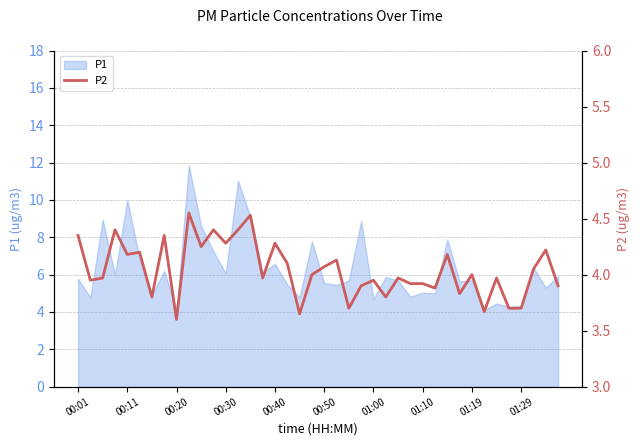

What is the difference between the maximum and minimum values?

0.9